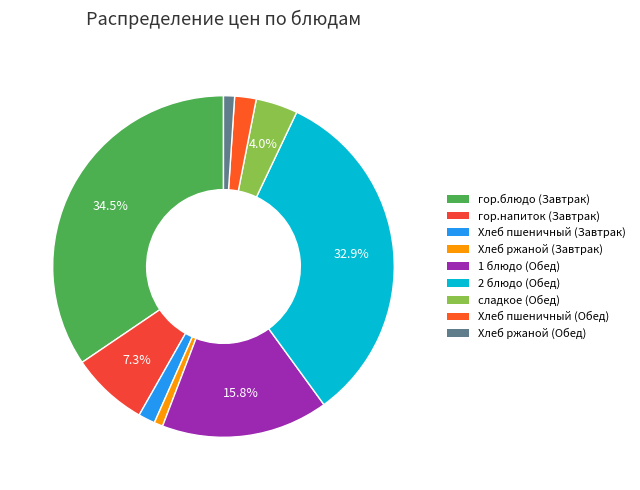

To the nearest percent, what is the difference between the largest and smallest slice percentages?

34%